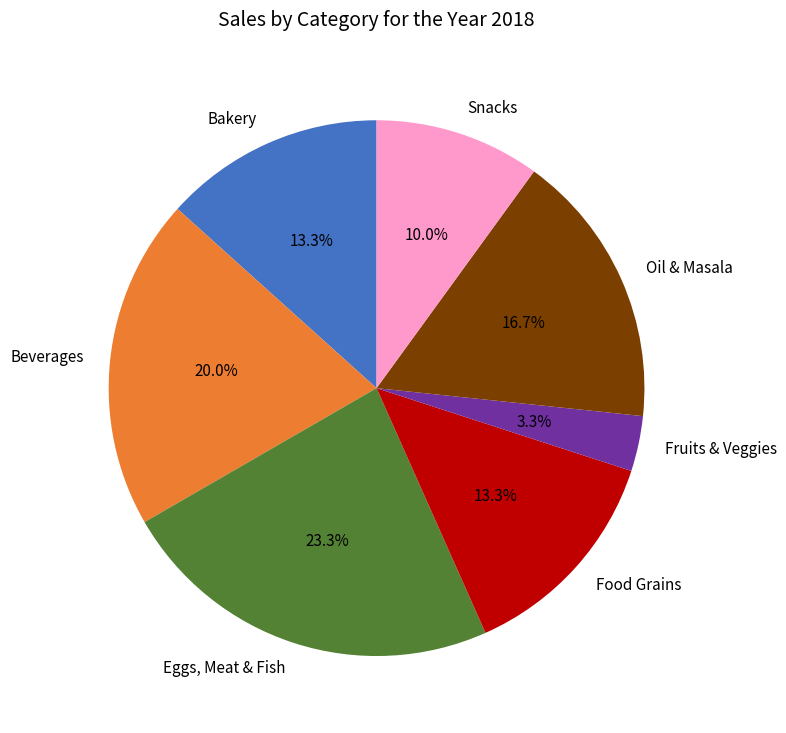

What percentage is NOT represented by Bakery?

86.7%